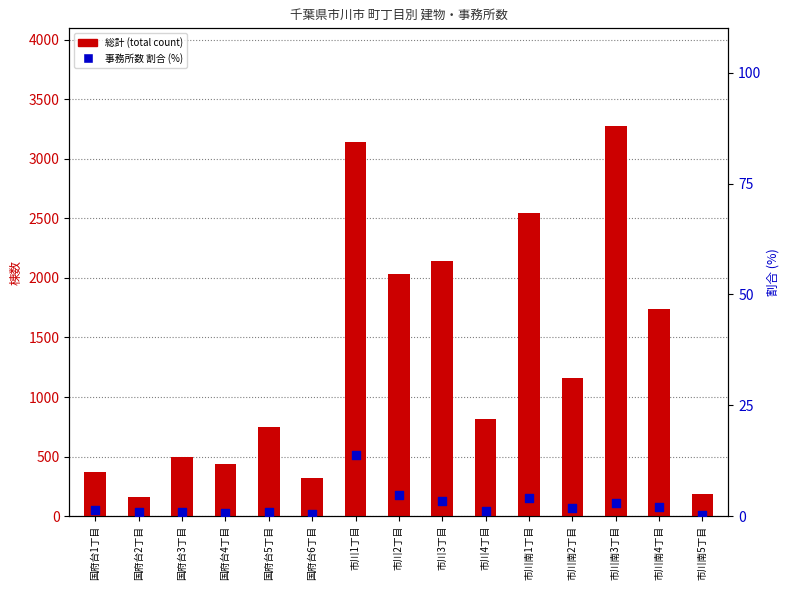

At how many categories does at least one series exceed 2770?

2